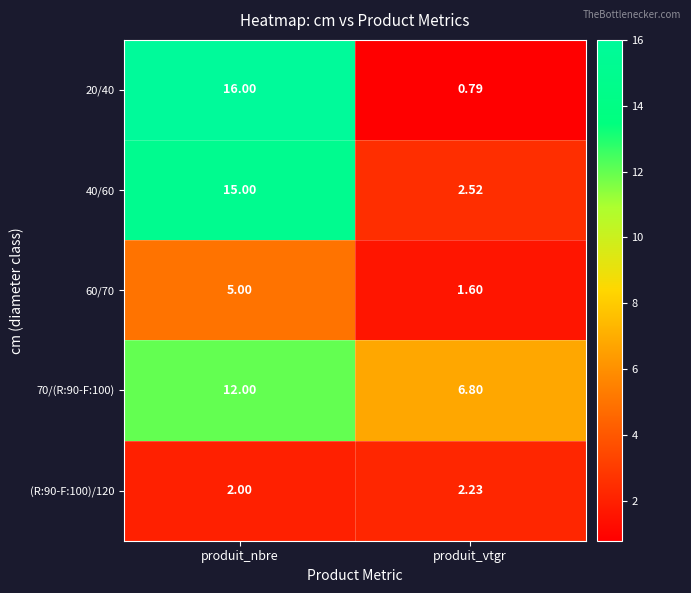

How many distinct data groups are displayed?

5